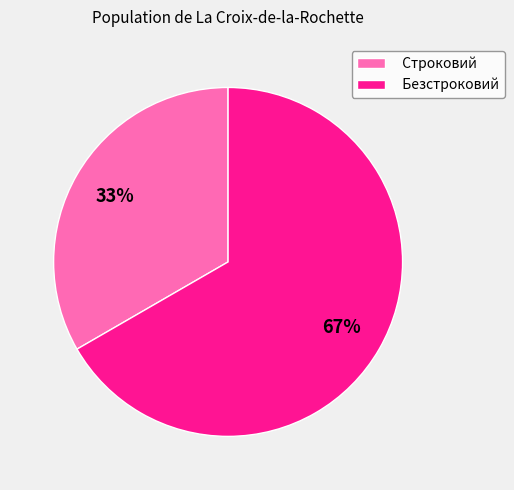

To the nearest percent, what is the average slice percentage?

50%